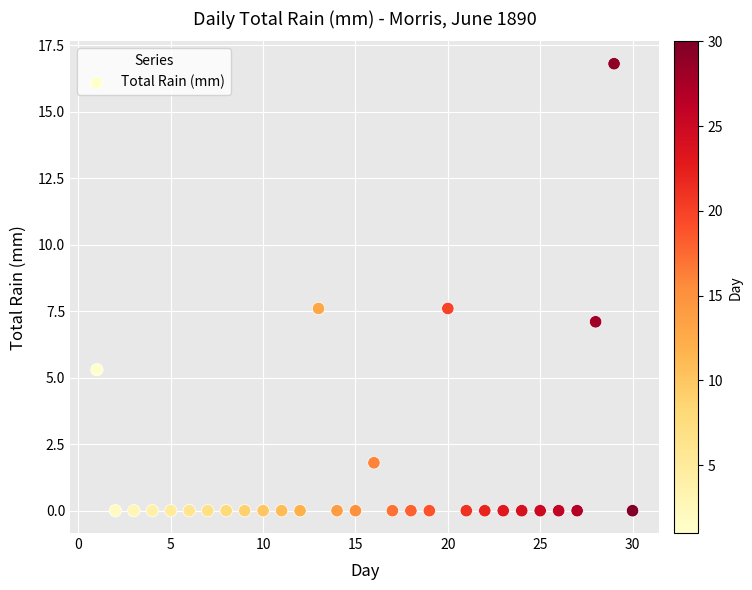

What is the range of Y values (max minus min)?

16.8